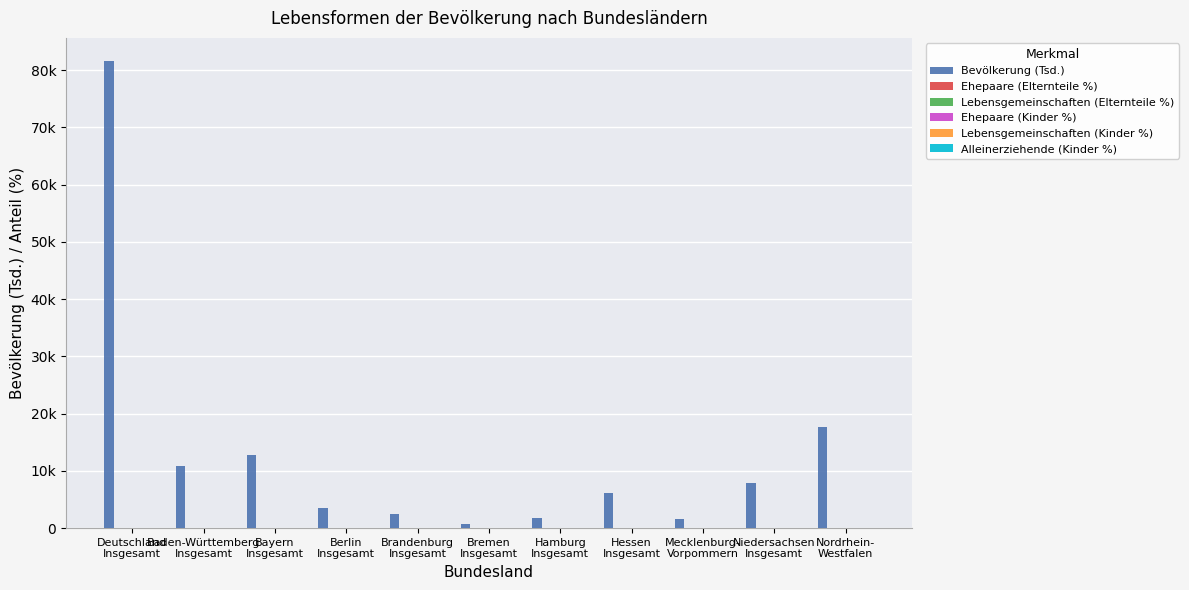

What is the maximum value for Ehepaare (Kinder %)?

3.8